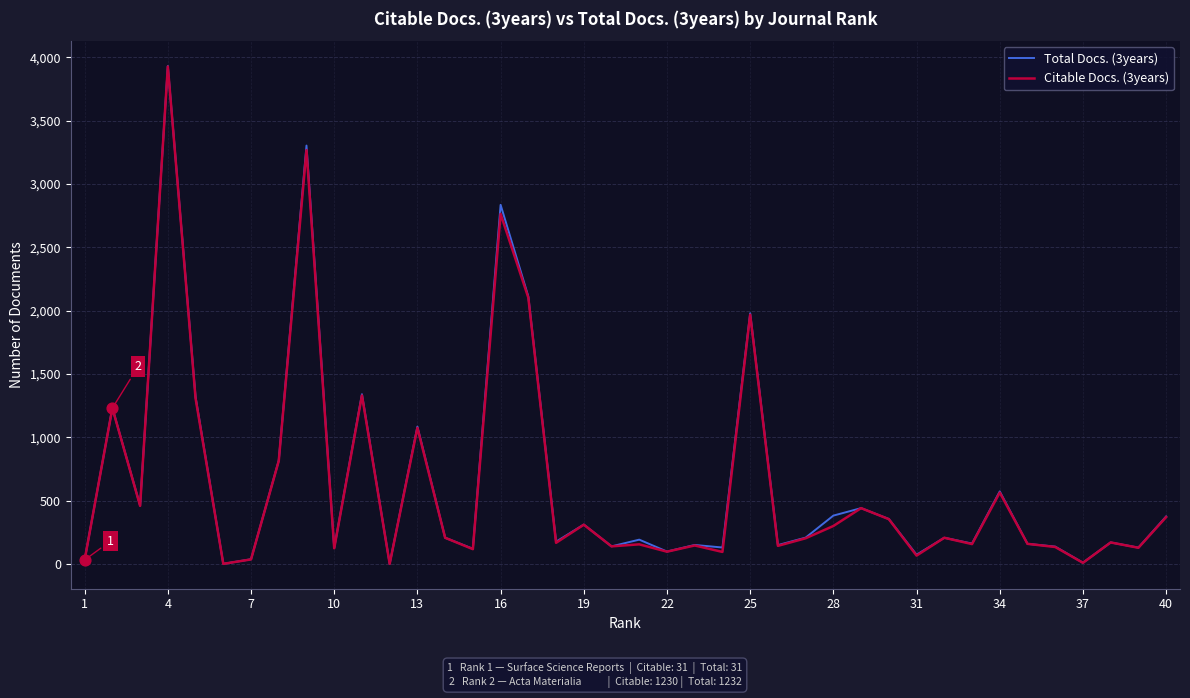

What is the maximum value shown in the chart?

3932